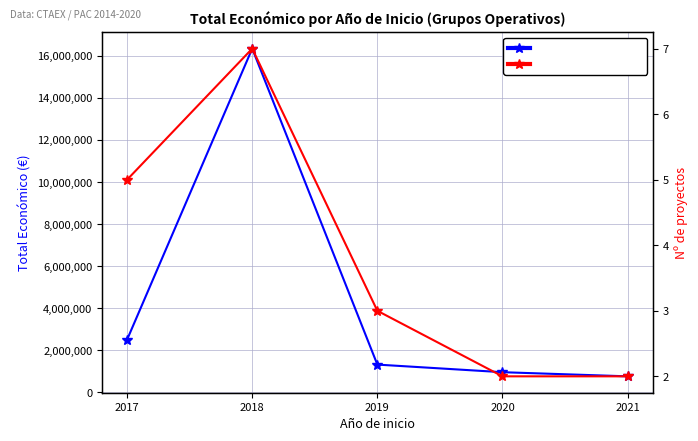

What is the difference between the second highest and minimum values in the Total económico (€) series?

1743728